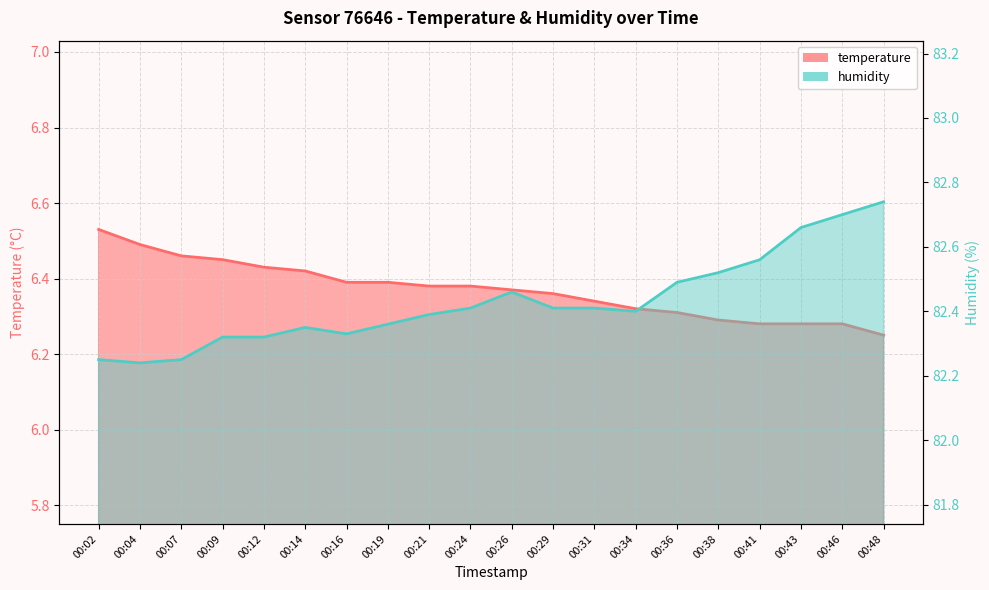

True or false: temperature and humidity cross at least once.

False